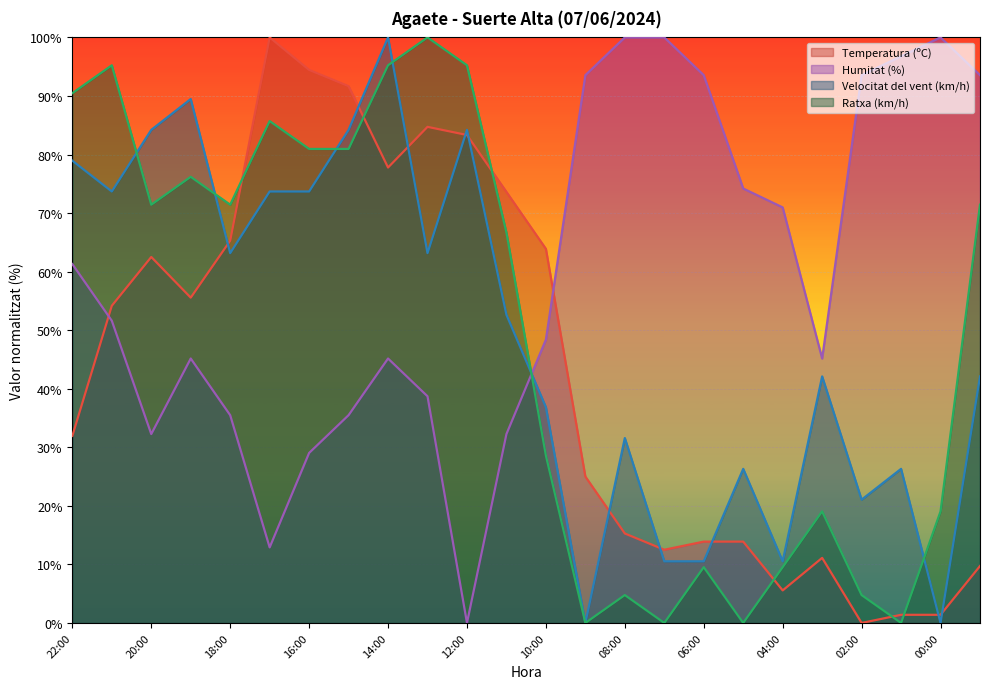

True or false: Velocitat del vent (km/h) has more than 2 interior local peaks.

True